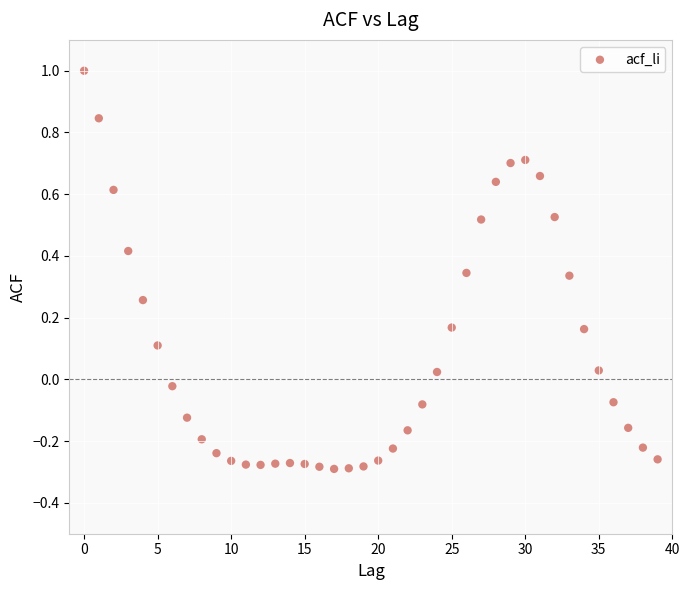

What is the range of Y values (max minus min)?

1.3